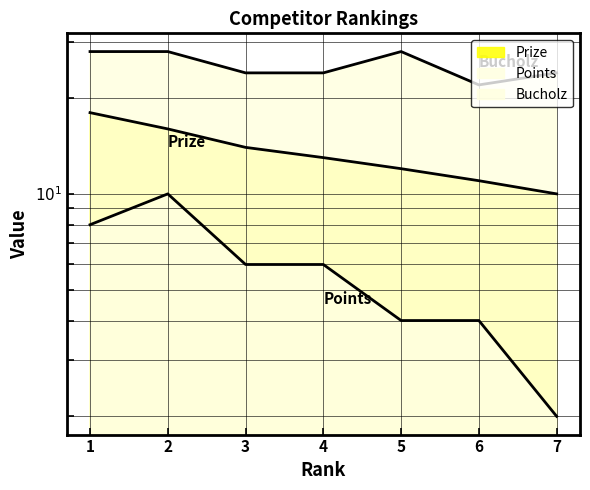

Reading right to left, extract all data points from this chart.

Prize: 7=10	6=11	5=12	4=13	3=14	2=16	1=18
Points: 7=2	6=4	5=4	4=6	3=6	2=10	1=8
Bucholz: 7=24	6=22	5=28	4=24	3=24	2=28	1=28